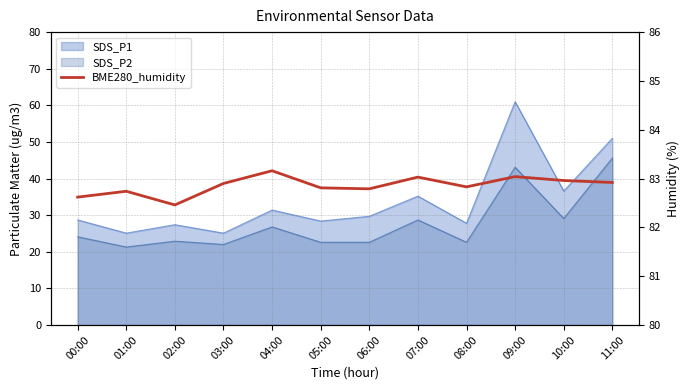

How many lines are shown in the chart?

1